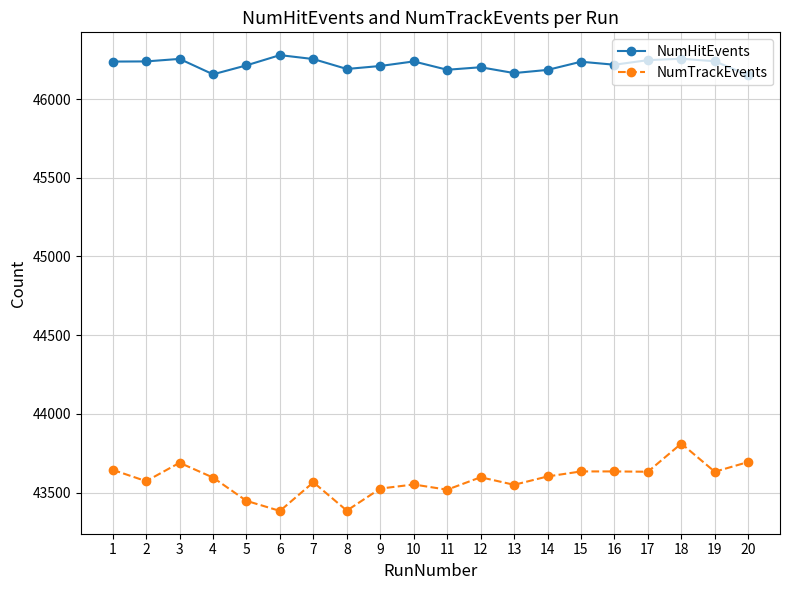

The NumHitEvents series shows 69481 at 9. True or false?

False